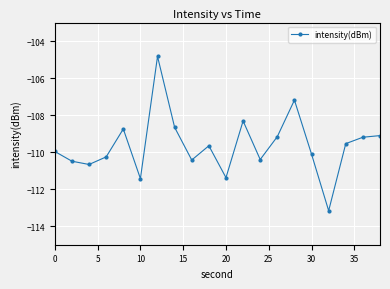

What is the maximum value shown in the chart?

-104.8